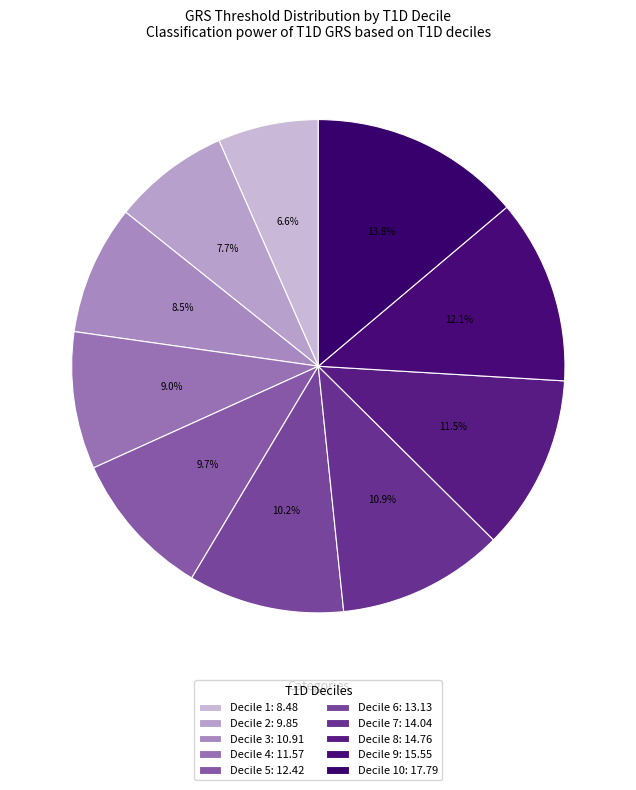

How many segments does this pie chart have?

10